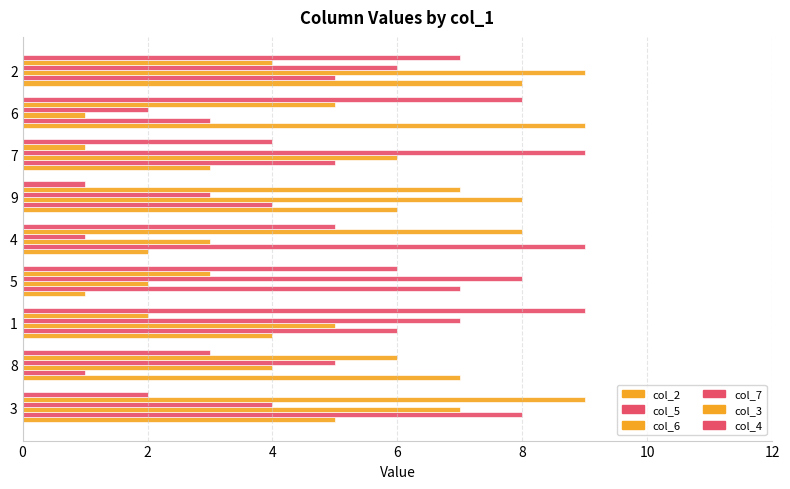

Is it true that col_7 equals 3 at 1?

False